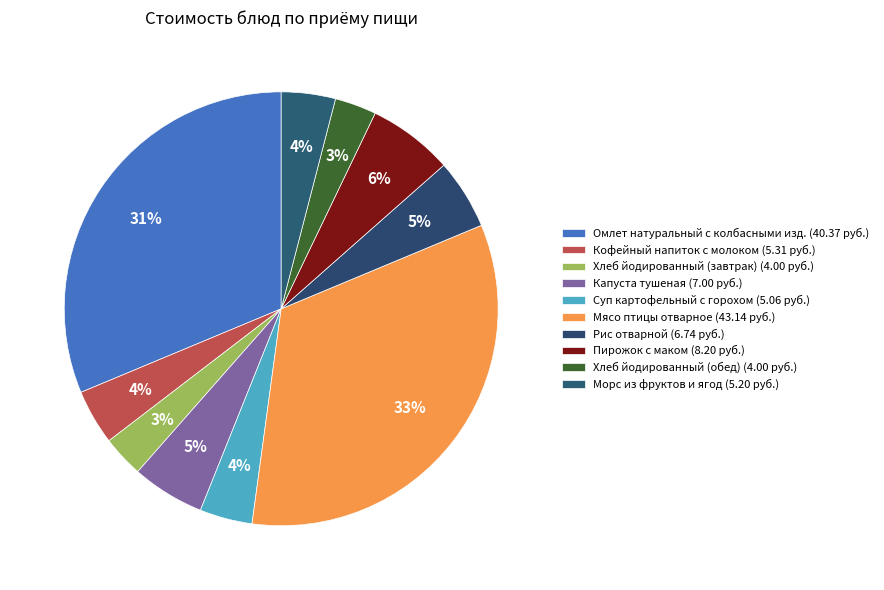

Count the number of slices in the pie.

10